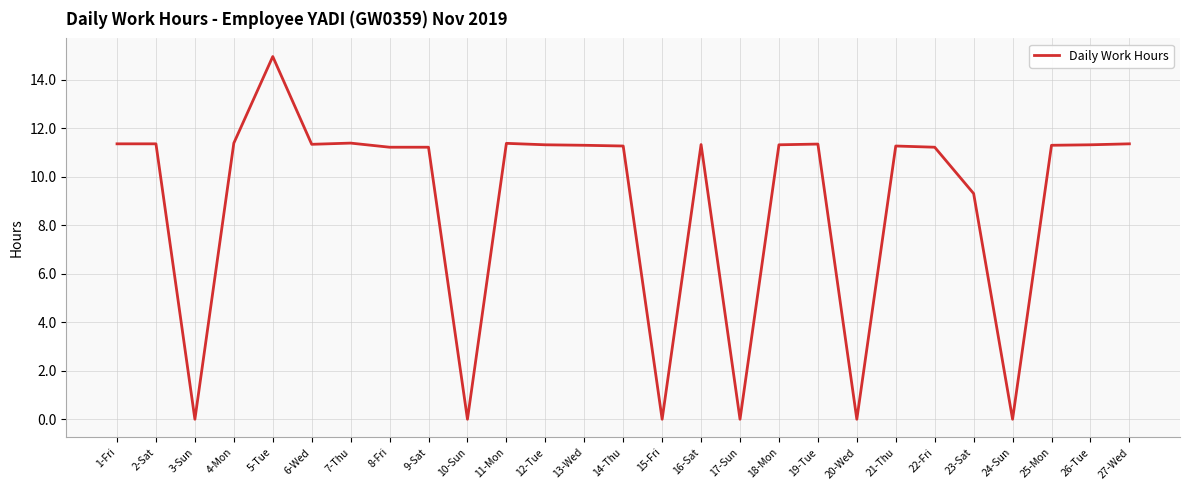

Does the chart have visible grid lines?

Yes